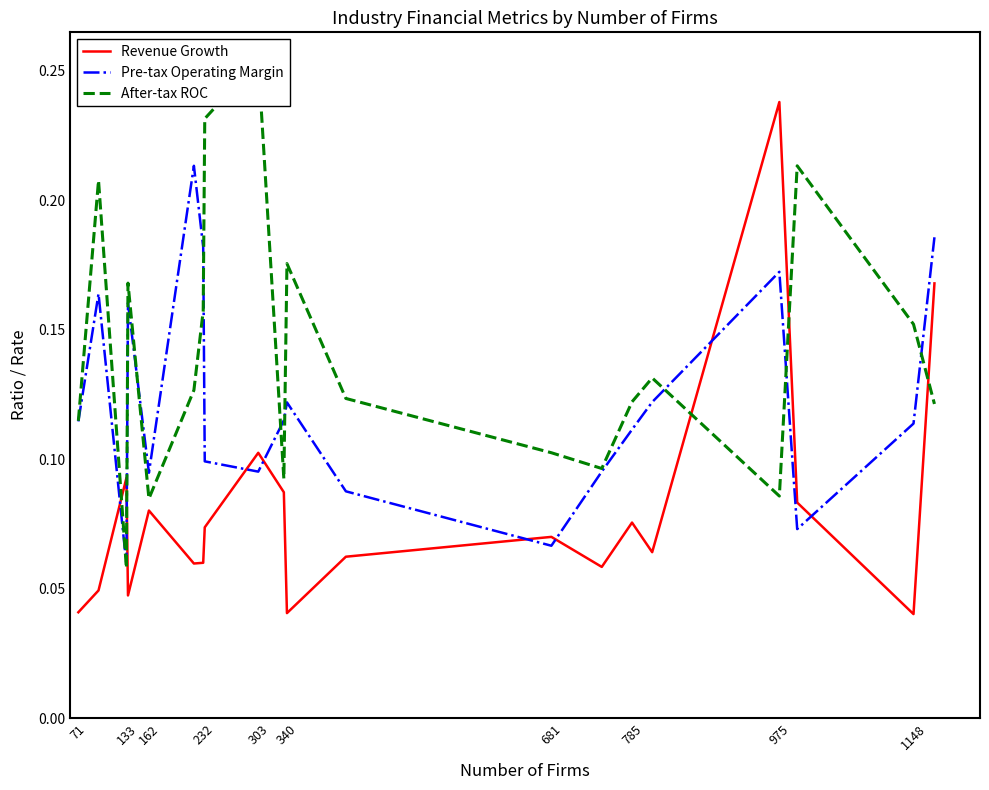

How many Revenue Growth values are between 0 and 1?

20